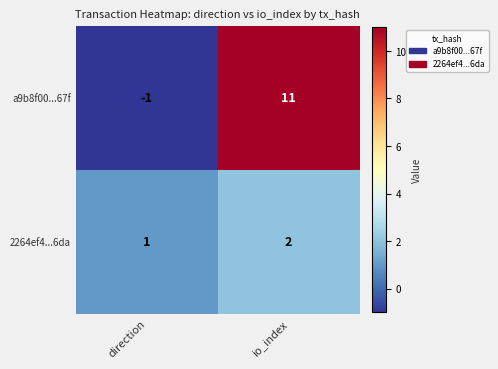

Reading right to left, list all the values displayed in this chart.

a9b8f00...67f: 11	-1
2264ef4...6da: 2	1